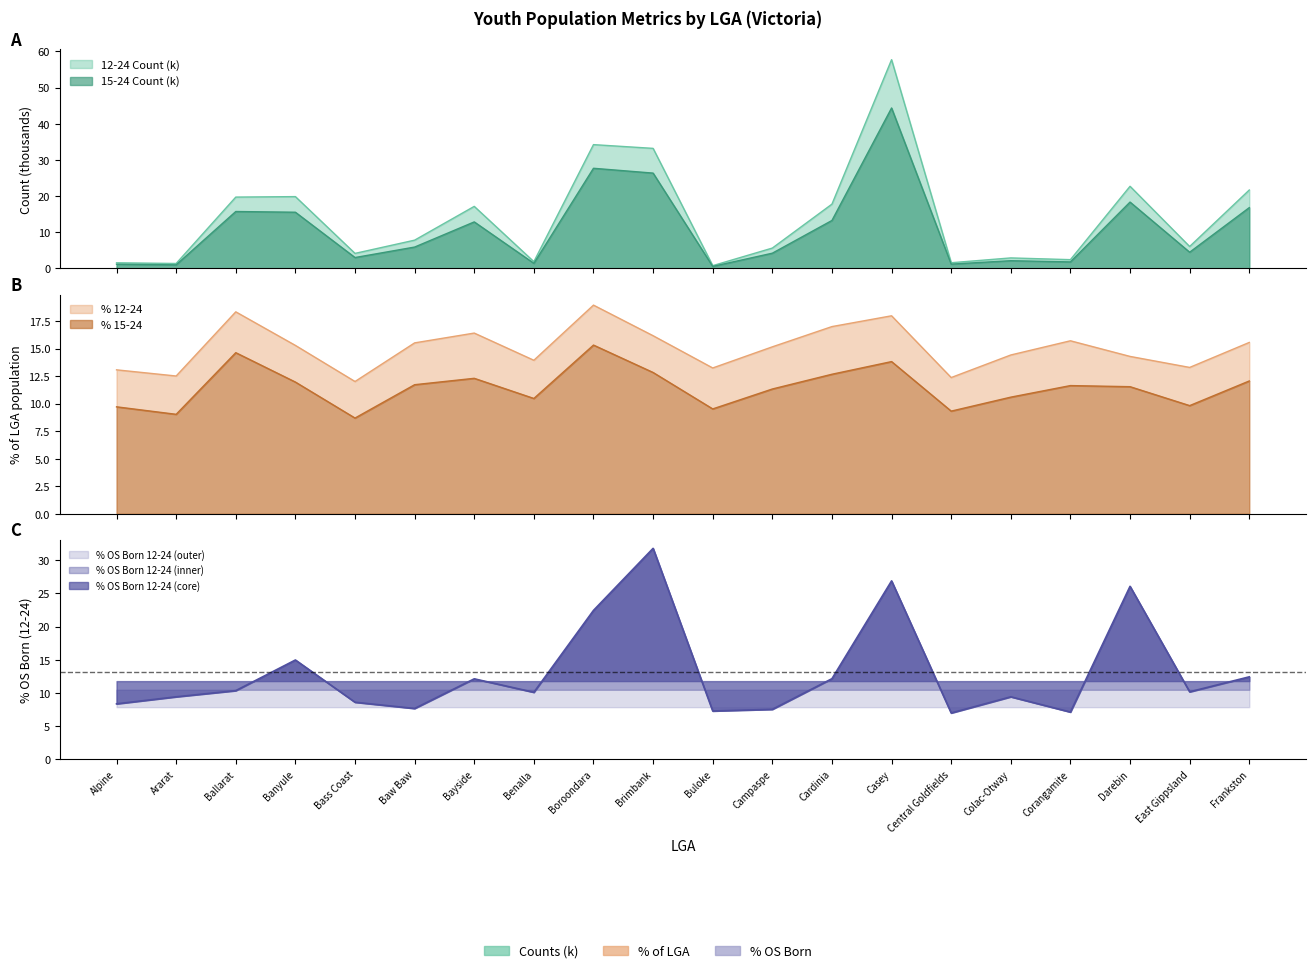

What is the difference between the maximum and second lowest values in the 15-24 Count series?

43.4